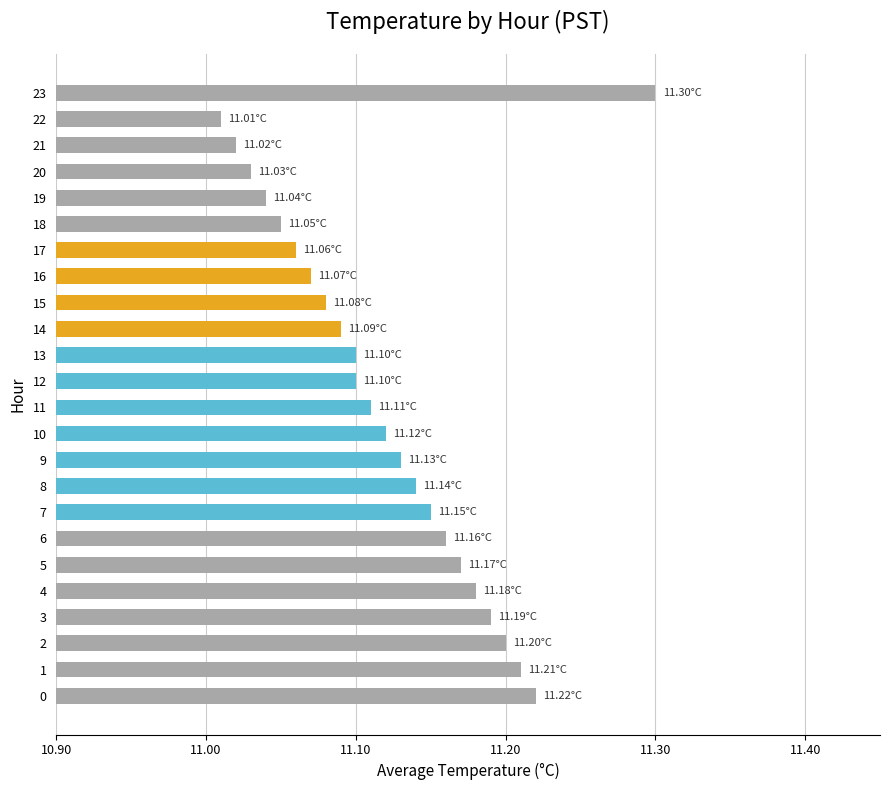

Where is the data nearest to the value 11?

22